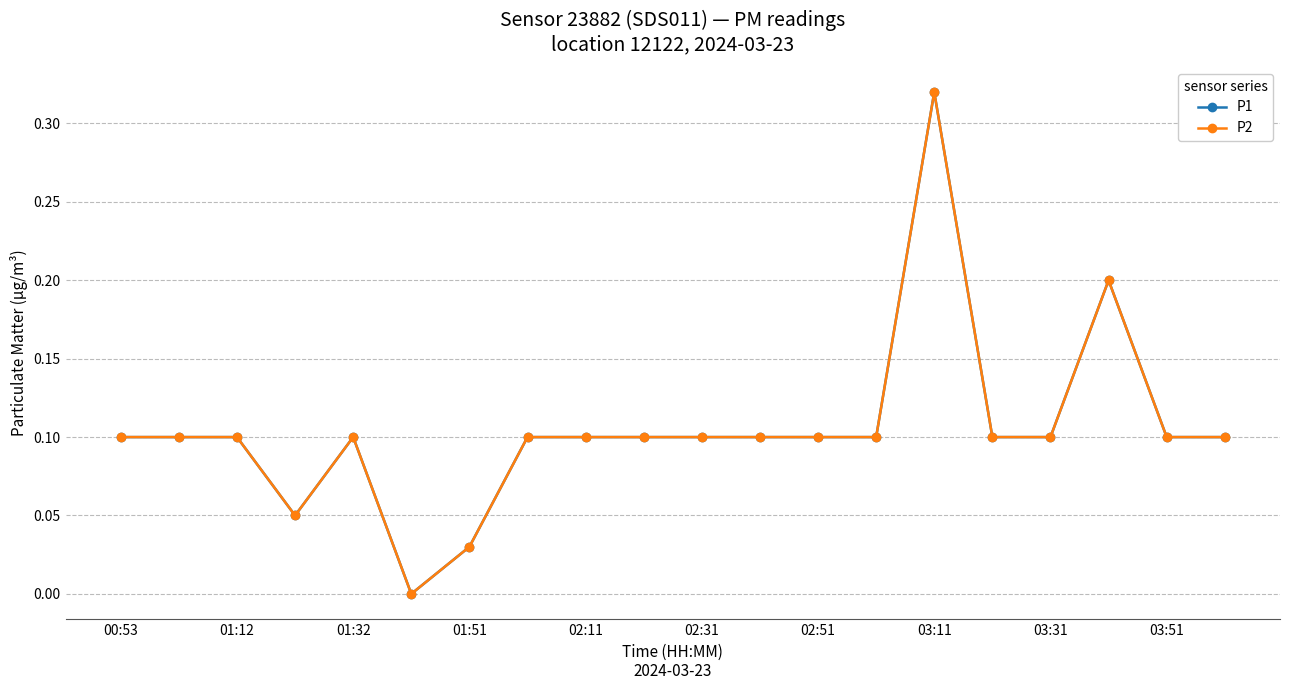

Does the chart have visible grid lines?

Yes